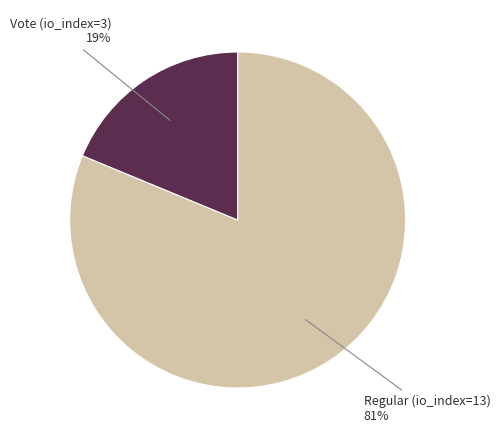

Which slice is the smallest?

Vote (io_index=3)